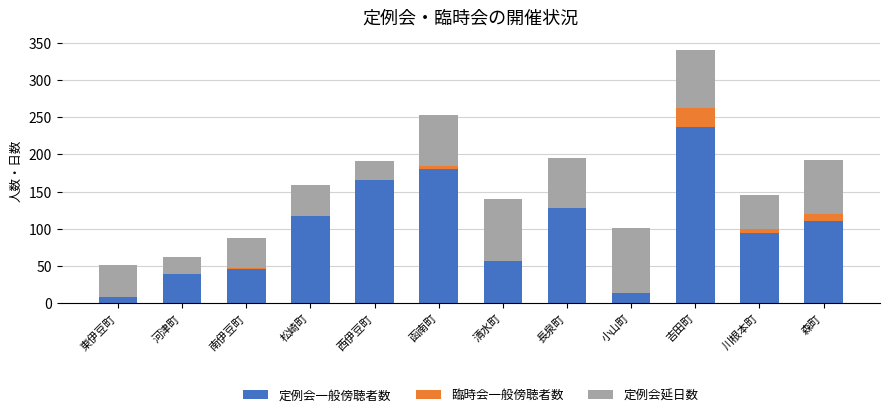

What is the total value across all series at 西伊豆町?

191